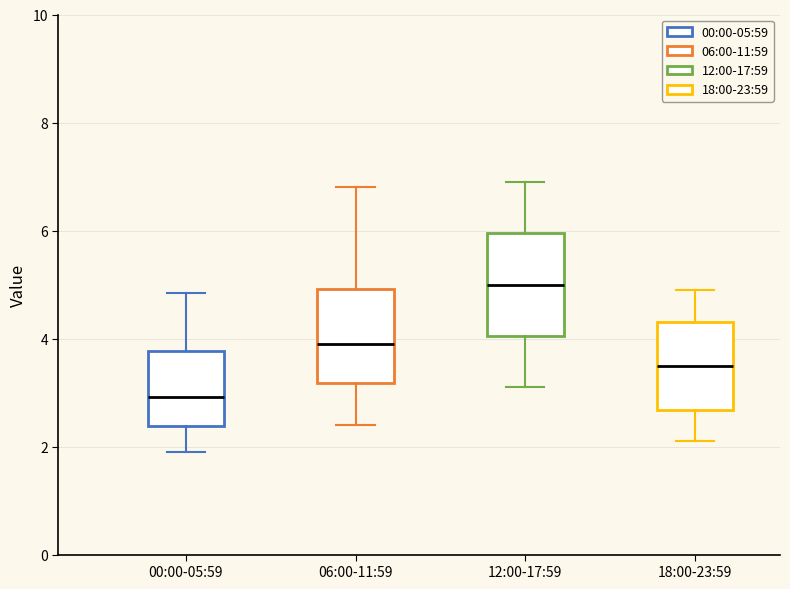

Reading left to right, read every box against the y-axis: the position of its median line, the range the box covers, and the ends of its whiskers. The values are not printed on the chart, so give them approximately, as read against the axis.

00:00-05:59: median 3.0, box 2.4 to 3.8, whiskers 2.0 to 4.8
06:00-11:59: median 4.0, box 3.2 to 5.0, whiskers 2.4 to 6.8
12:00-17:59: median 5.0, box 4.0 to 6.0, whiskers 3.2 to 7.0
18:00-23:59: median 3.6, box 2.6 to 4.4, whiskers 2.2 to 5.0